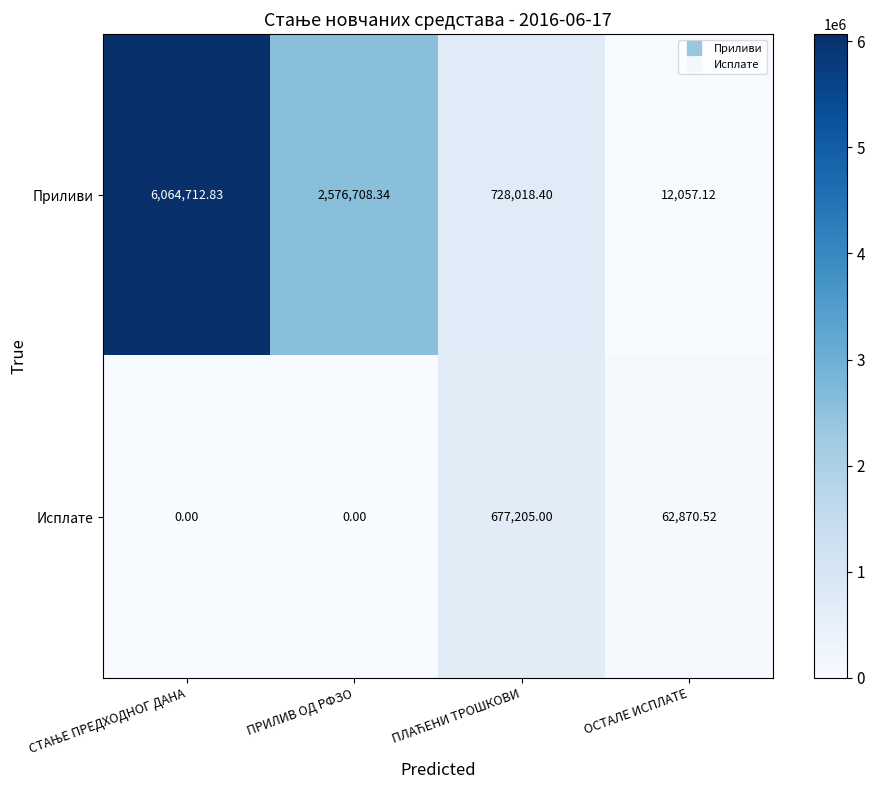

List the series in order of their peak value, highest first.

Приливи, Исплате